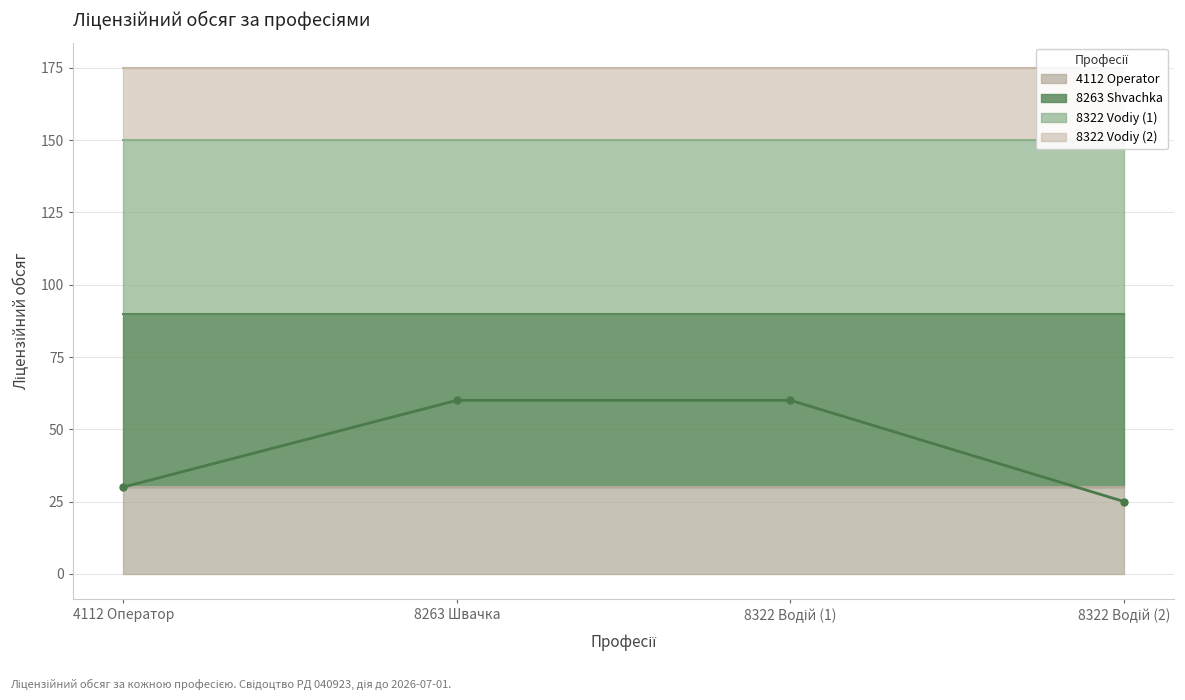

Which has a higher value, 8322 Водій (1) or 4112 Оператор?

8322 Водій (1)